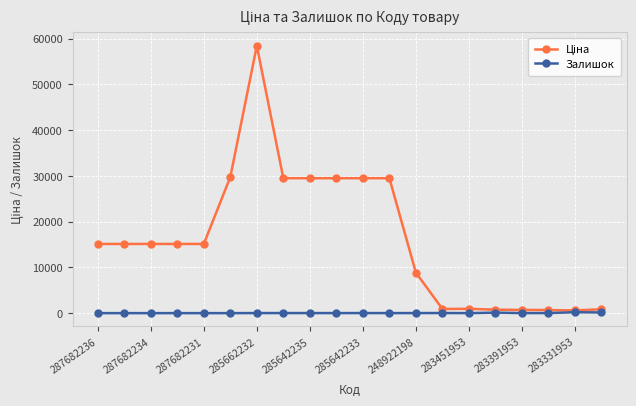

True or false: Залишок has more than 0 points higher than both neighbors.

True